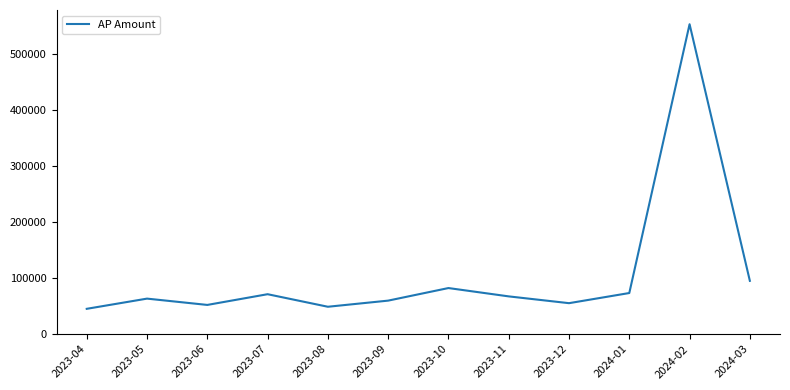

What is the average value?

105716.5